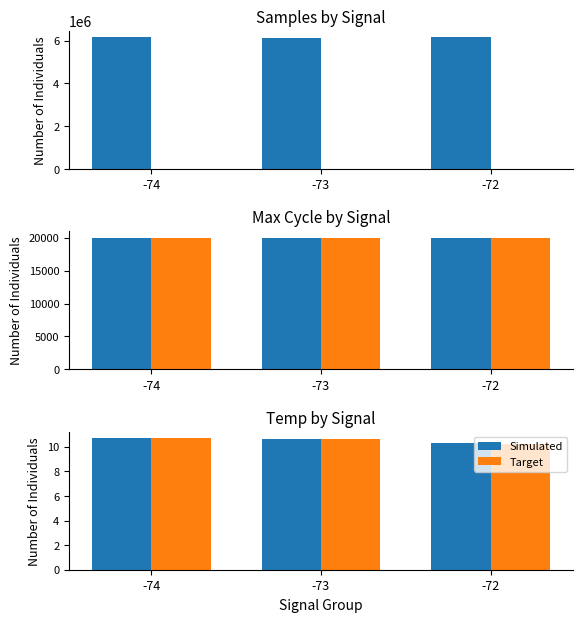

At which category does the chart reach its peak across all series?

-74